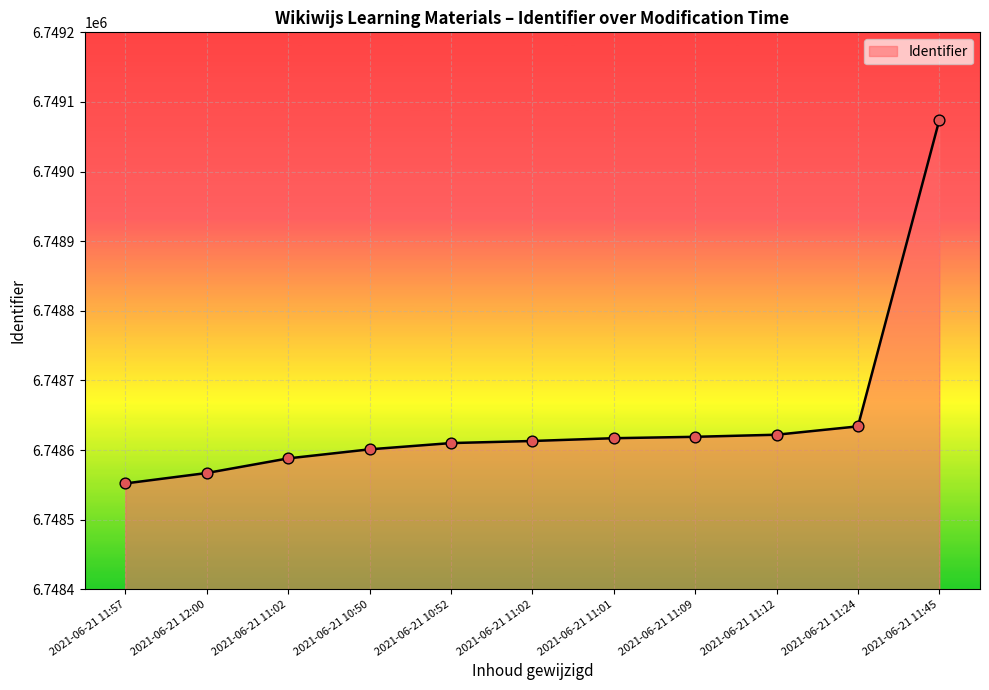

Is this an area chart (filled region under the line)?

Yes